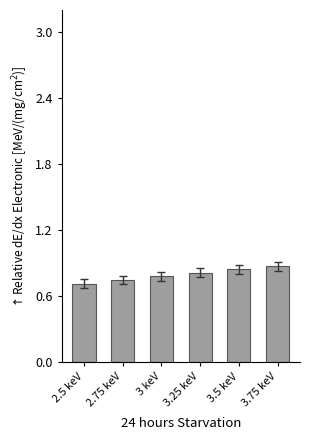

The chart shows a value of 0.8 at 3 keV. True or false?

True